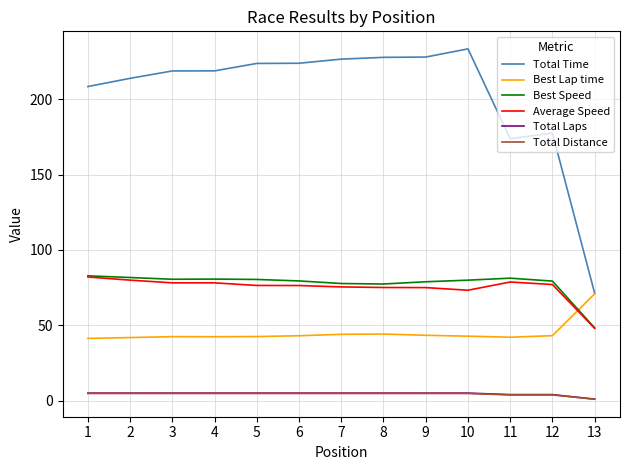

What is the average value of the Best Lap time series?

44.9